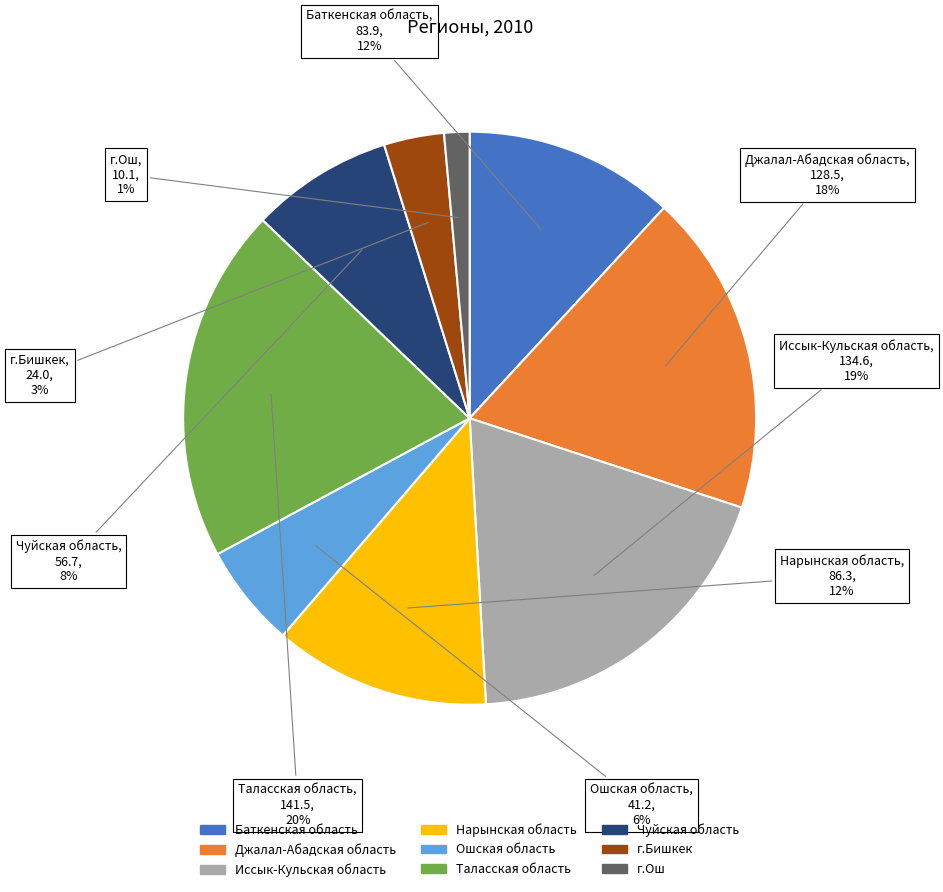

How many segments does this pie chart have?

9